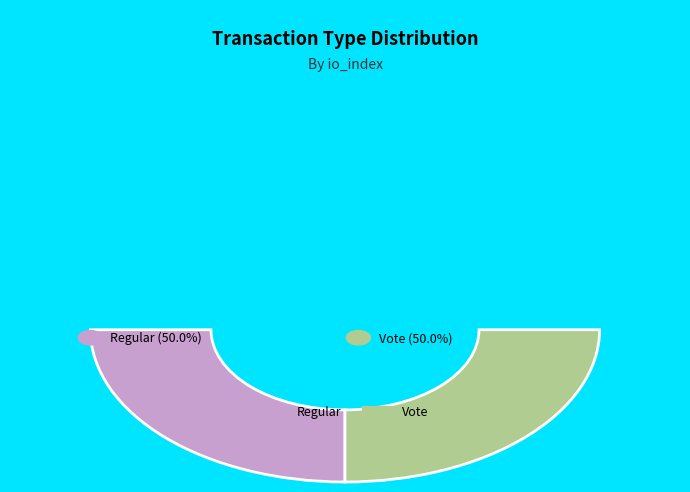

What is the smallest slice in the pie chart?

Regular